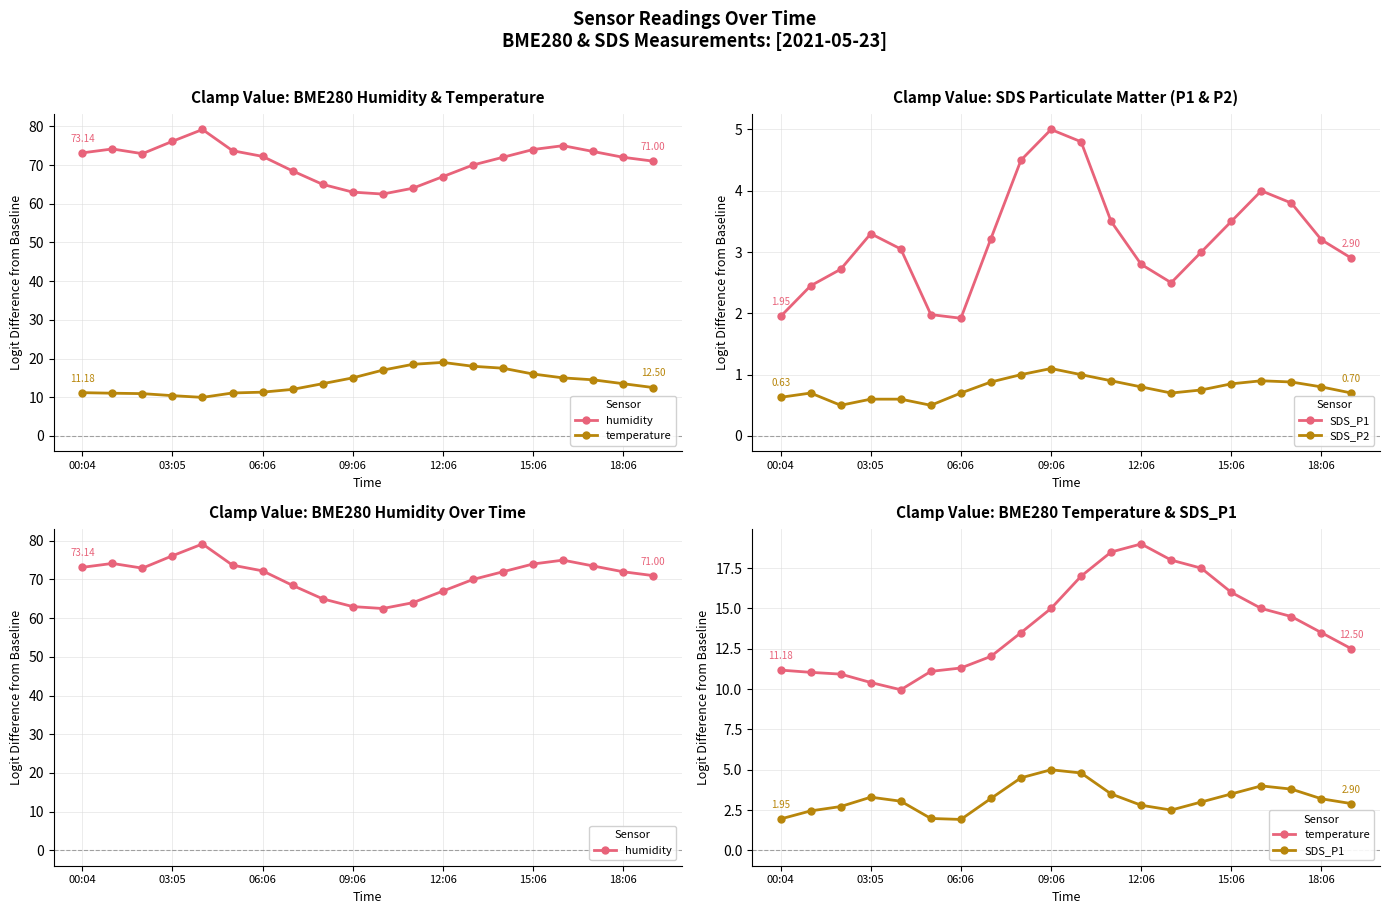

True or false: SDS_P2 and humidity intersect in this chart.

False